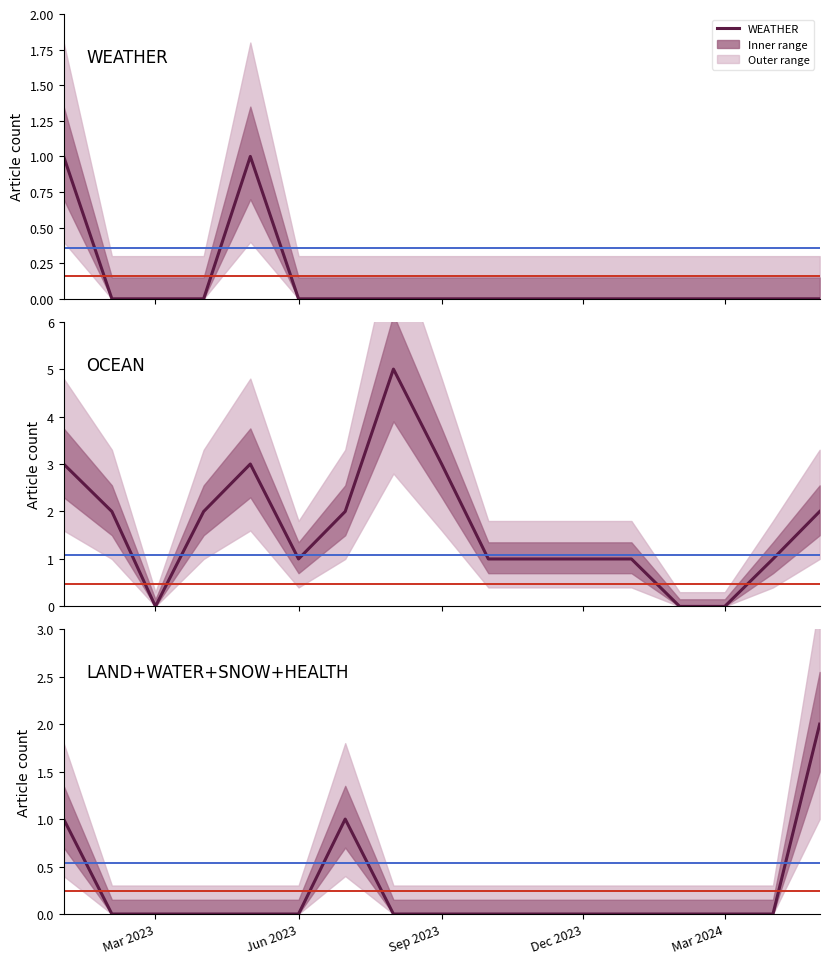

Where is the first local minimum for OCEAN?

2023-03